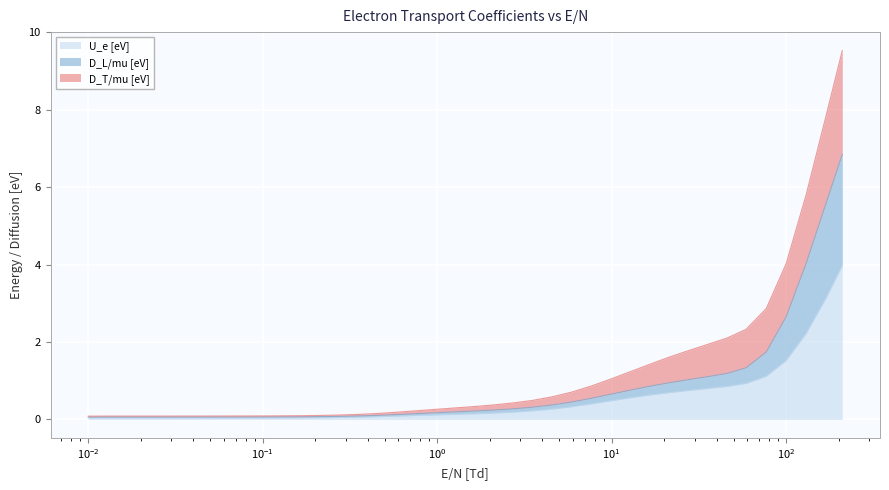

Reading right to left, transcribe all the data shown in this chart.

U_e [eV]: 4.0	3.2	2.2	1.5	1.1	0.9	0.9	0.8	0.7	0.7	0.6	0.6	0.5	0.4	0.3	0.3	0.2	0.2	0.2	0.1	0.1	0.1	0.1	0.1	0.1	0.1	0.1	0.0	0.0	0.0	0.0	0.0	0.0	0.0	0.0	0.0	0.0	0.0	0.0	0.0
D_L/mu [eV]: 6.9	5.6	4.0	2.7	1.7	1.3	1.2	1.1	1.0	0.9	0.9	0.8	0.7	0.5	0.5	0.4	0.3	0.3	0.2	0.2	0.2	0.2	0.2	0.1	0.1	0.1	0.1	0.1	0.1	0.1	0.1	0.1	0.1	0.1	0.1	0.1	0.1	0.1	0.1	0.1
D_T/mu [eV]: 9.5	7.9	5.8	4.0	2.9	2.3	2.1	1.9	1.8	1.6	1.4	1.2	1.1	0.9	0.7	0.6	0.5	0.4	0.4	0.3	0.3	0.3	0.2	0.2	0.2	0.1	0.1	0.1	0.1	0.1	0.1	0.1	0.1	0.1	0.1	0.1	0.1	0.1	0.1	0.1